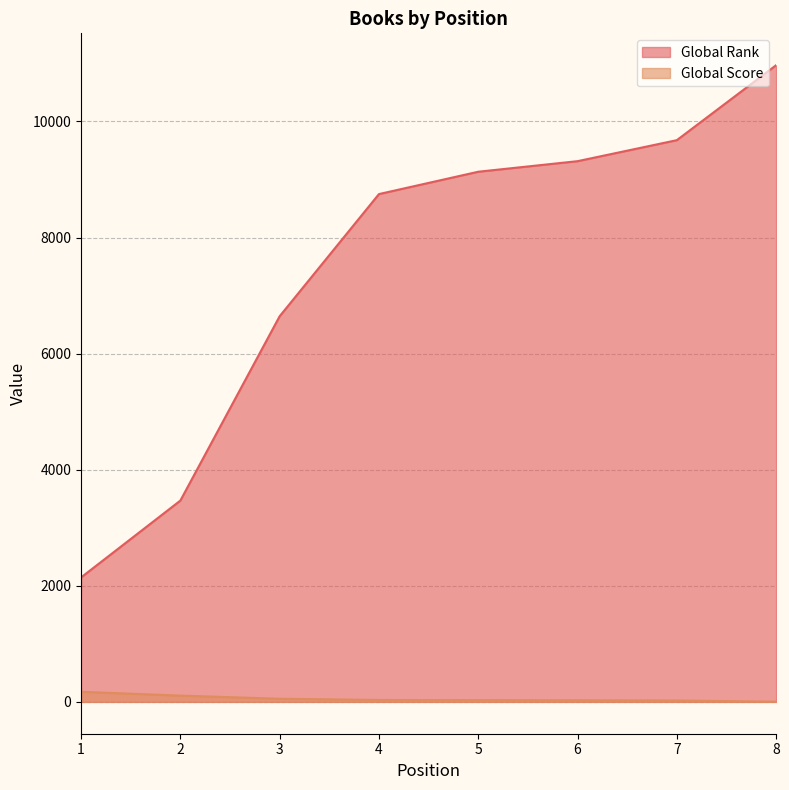

Does the chart display data point markers on the line(s)?

No